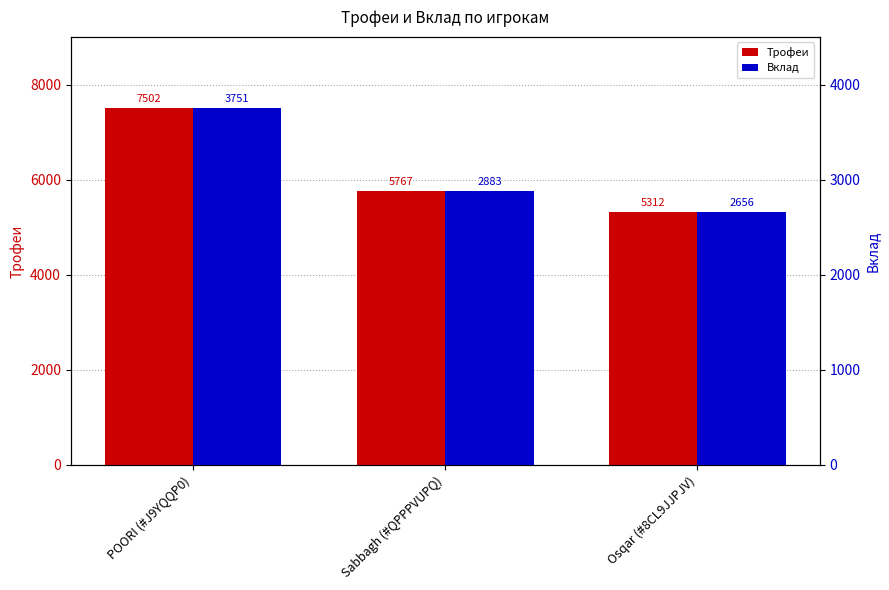

The value of Вклад at Osqar (#8CL9JJPJV) is 2656. True or false?

True